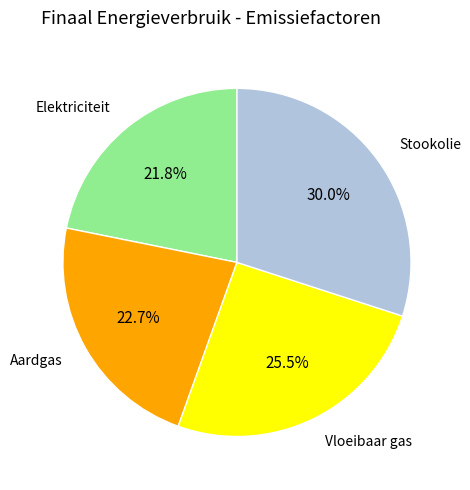

Is Vloeibaar gas the majority of the pie?

No